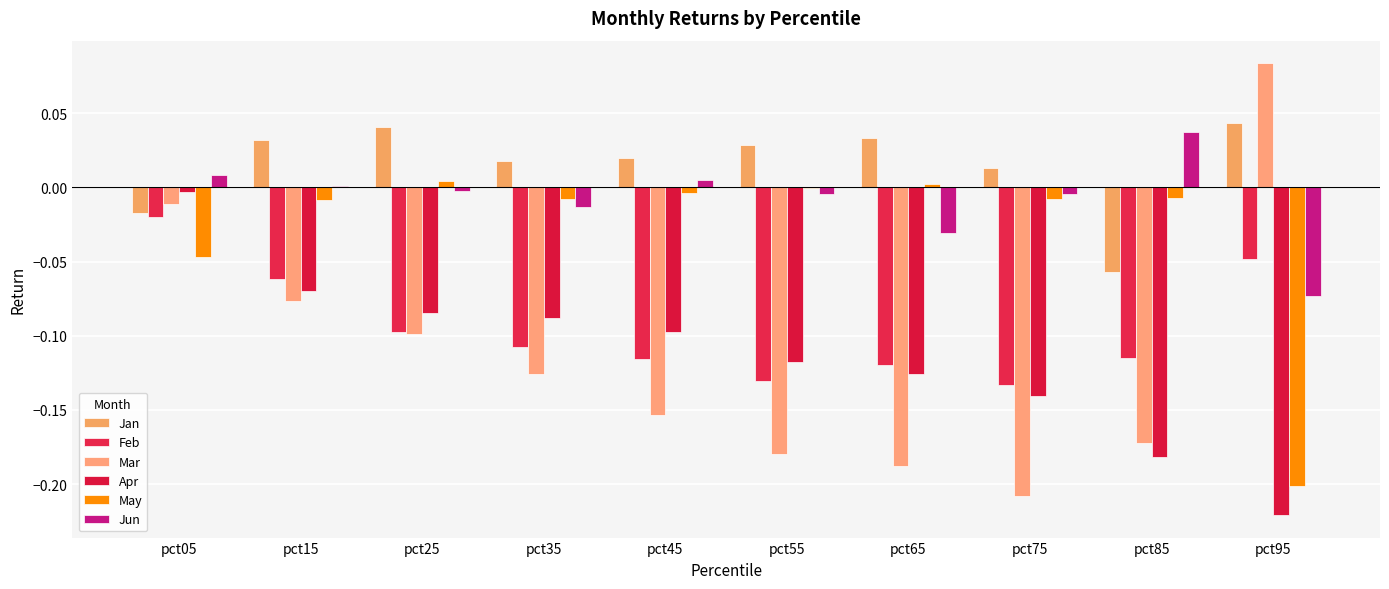

What is the difference between the highest and lowest values at pct35?

0.1